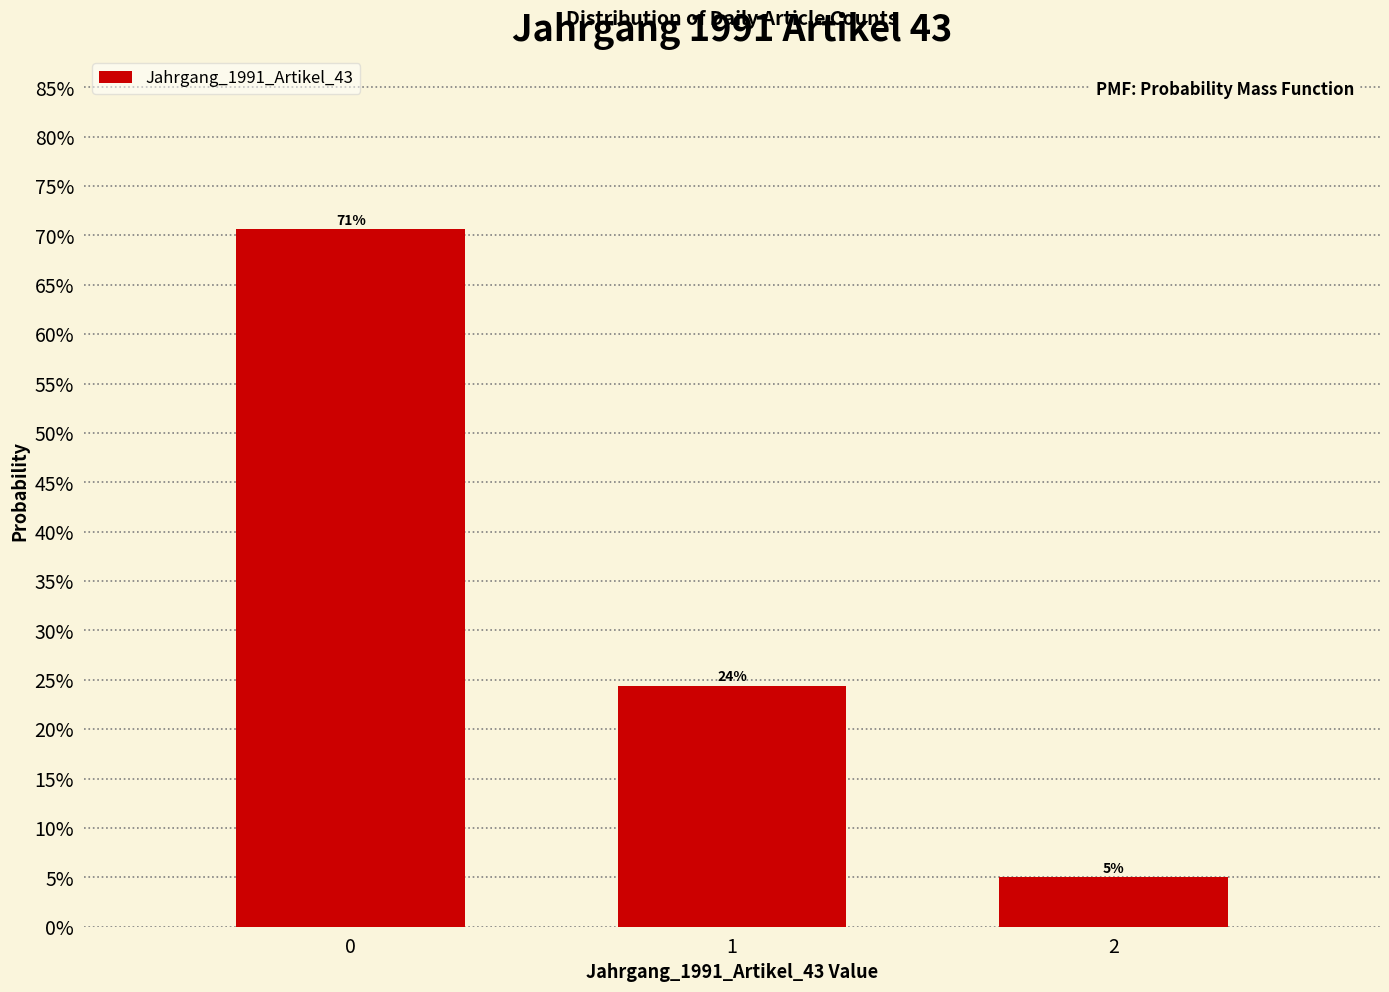

Does the chart contain any negative values?

No